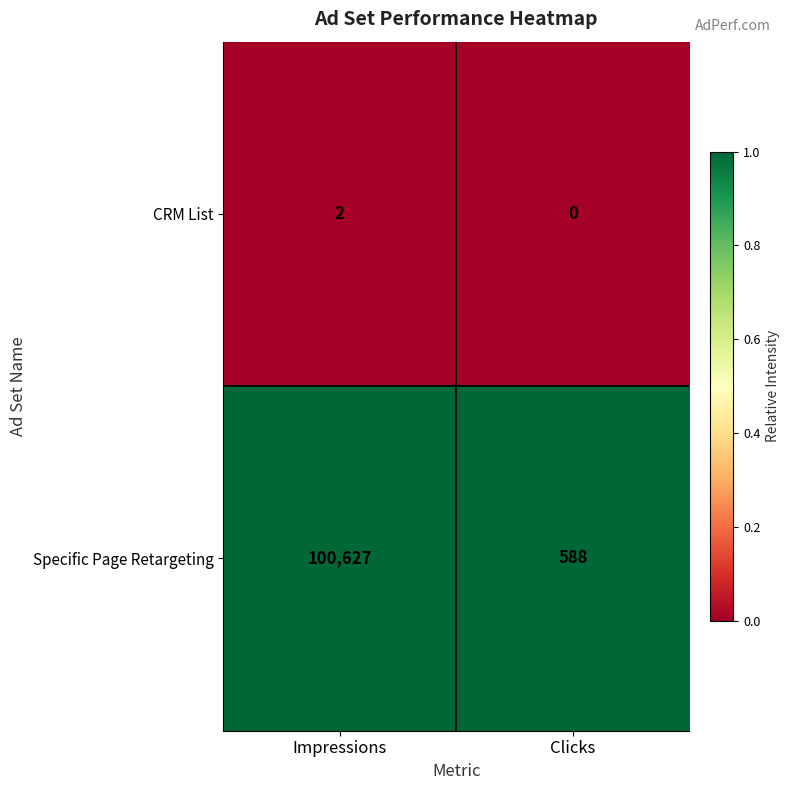

Reading left to right, list all the values displayed in this chart.

CRM List: Impressions=2	Clicks=0
Specific Page Retargeting: Impressions=100627	Clicks=588